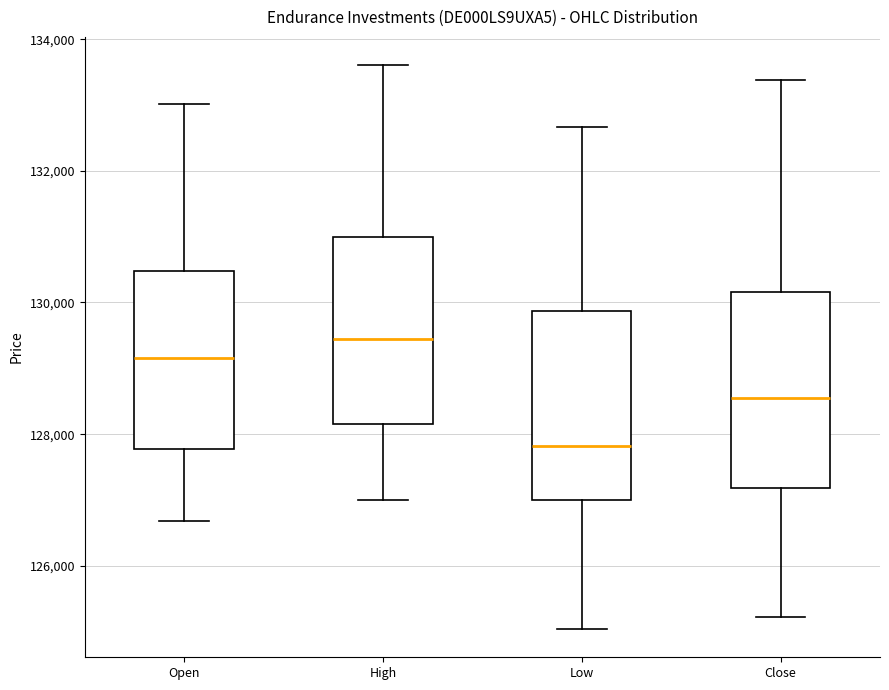

Where does the upper whisker of the box for Open end on the y-axis? The values are not printed on the chart, so give them approximately, as read against the axis.

133000